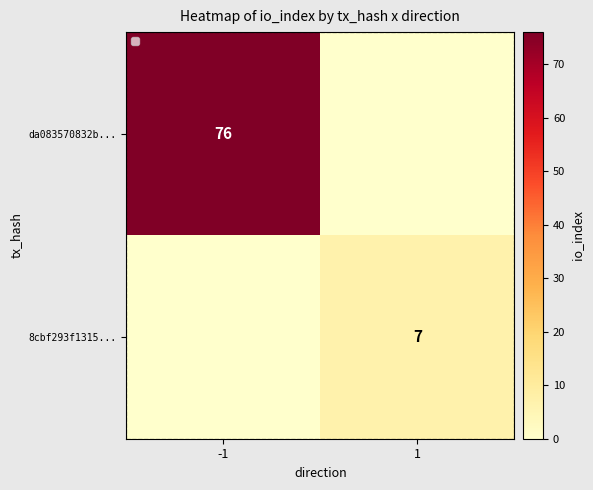

The value of 8cbf293f1315... at 1 is 7. True or false?

True